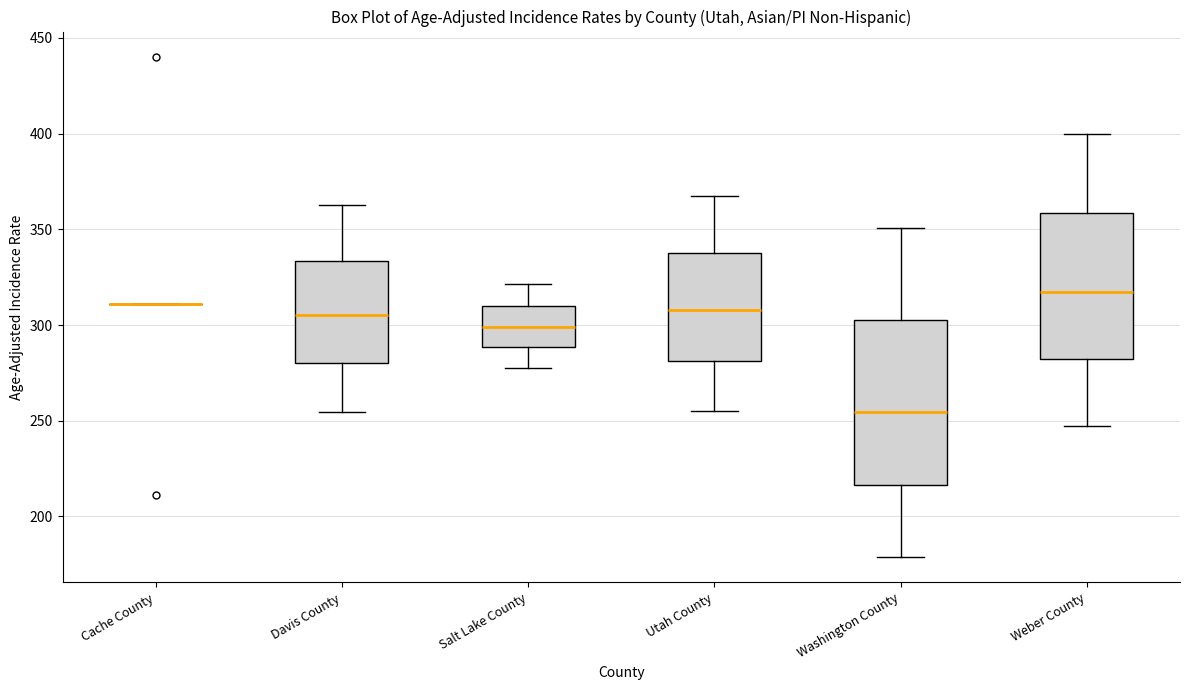

Reading left to right, read every box against the y-axis: the position of its median line, the range the box covers, and the ends of its whiskers. The values are not printed on the chart, so give them approximately, as read against the axis.

Cache County: box collapsed to a line at 310, whiskers 310 to 310
Davis County: median 305, box 280 to 335, whiskers 255 to 365
Salt Lake County: median 300, box 290 to 310, whiskers 280 to 320
Utah County: median 310, box 280 to 340, whiskers 255 to 365
Washington County: median 255, box 215 to 305, whiskers 180 to 350
Weber County: median 315, box 280 to 360, whiskers 250 to 400